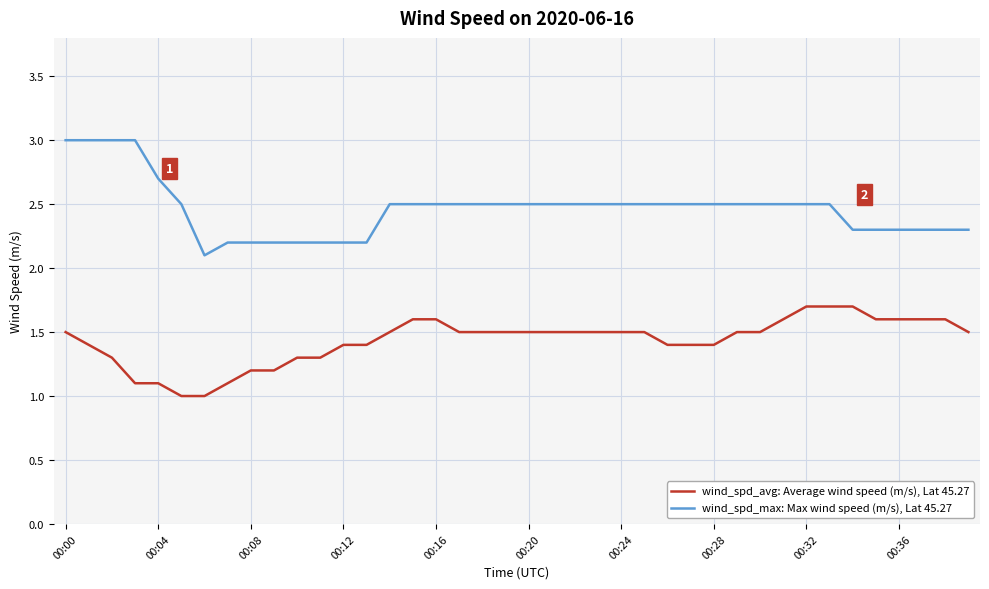

True or false: wind_spd_avg: Average wind speed (m/s), Lat 45.27 and wind_spd_max: Max wind speed (m/s), Lat 45.27 cross at least once.

False